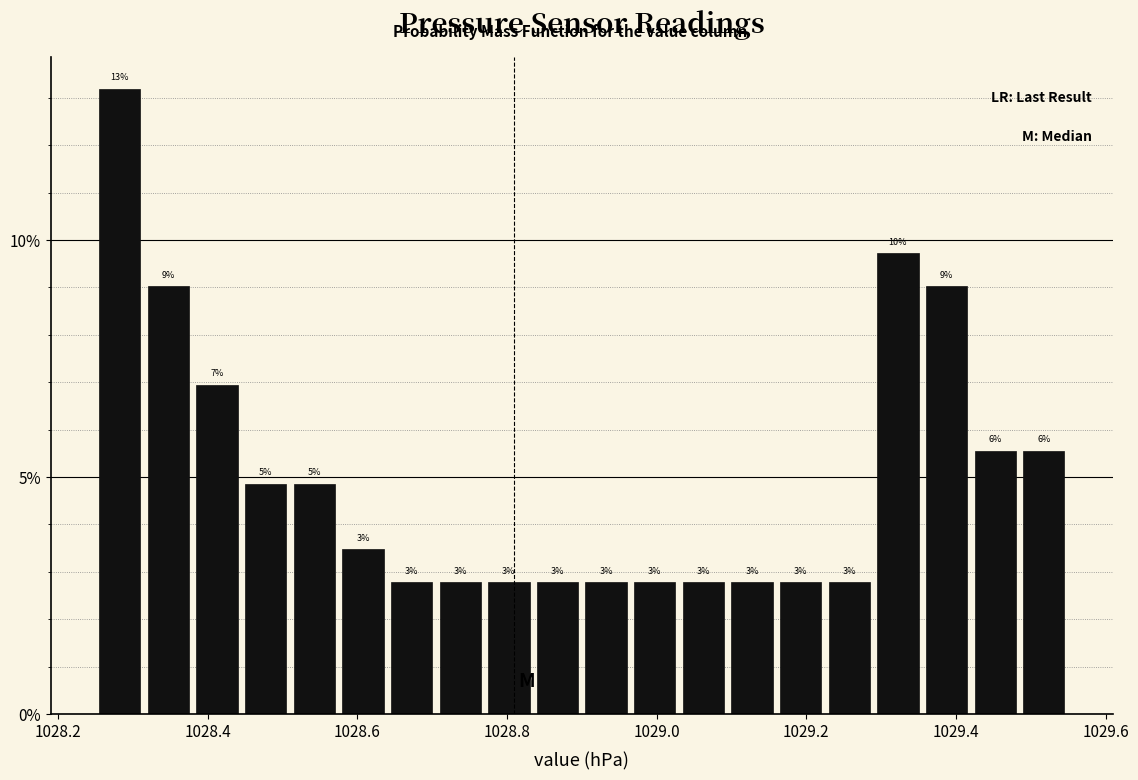

Around what value on the x-axis is the tallest bar? Give the approximate position of its centre, as read against the axis.

1028.28